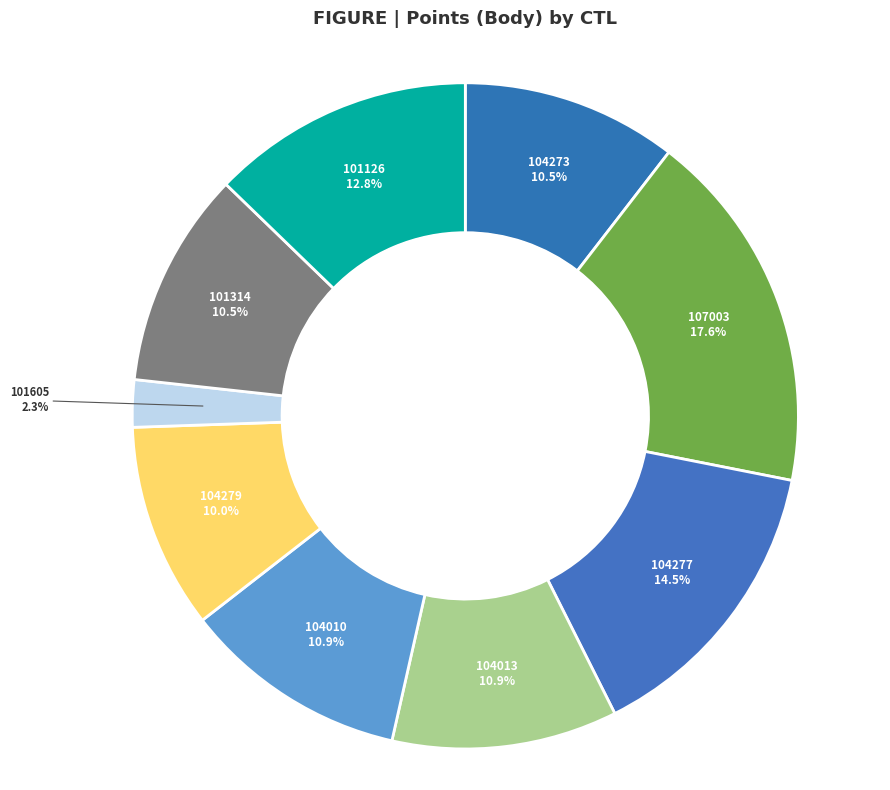

How many slices are in this pie chart?

9